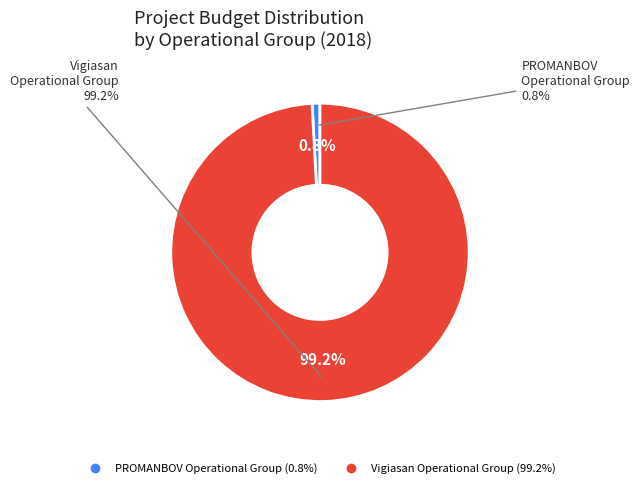

Is there a majority slice in this chart?

Yes